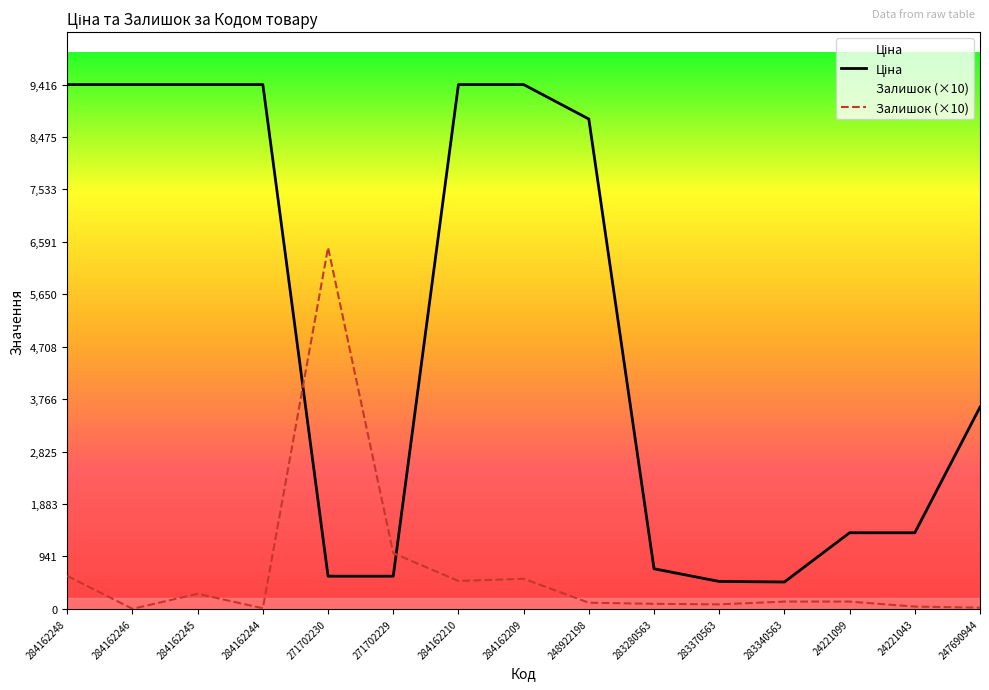

True or false: Залишок and Ціна intersect in this chart.

True